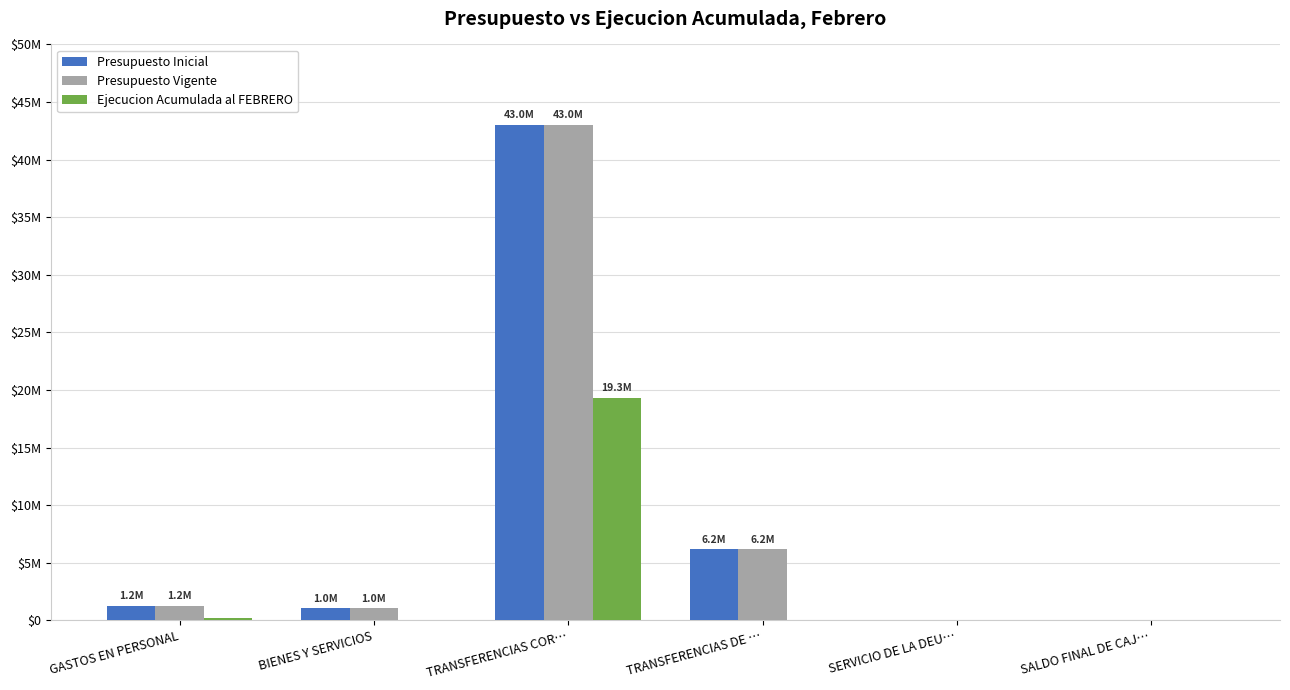

What are all the series names shown in the legend?

Presupuesto Inicial, Presupuesto Vigente, Ejecucion Acumulada al FEBRERO